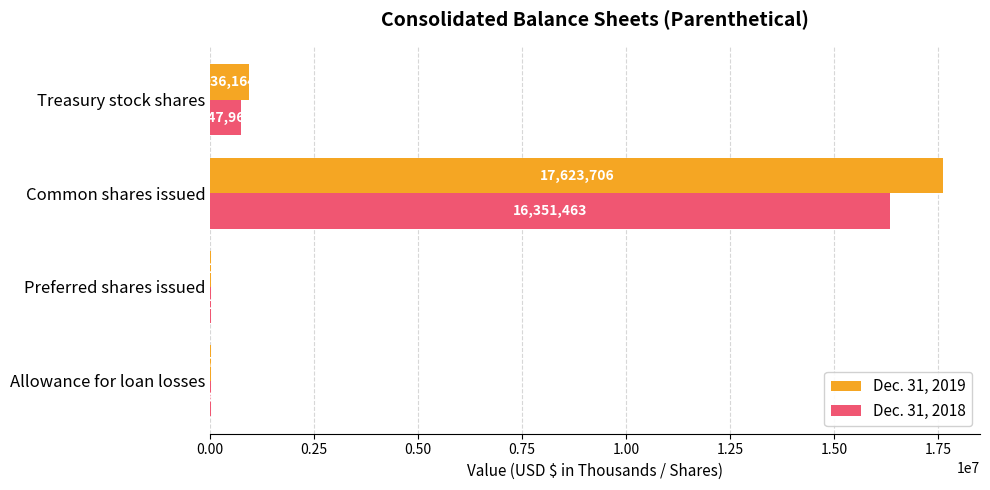

Between Allowance for loan losses and Preferred shares issued, which series saw the biggest shift?

Dec. 31, 2019